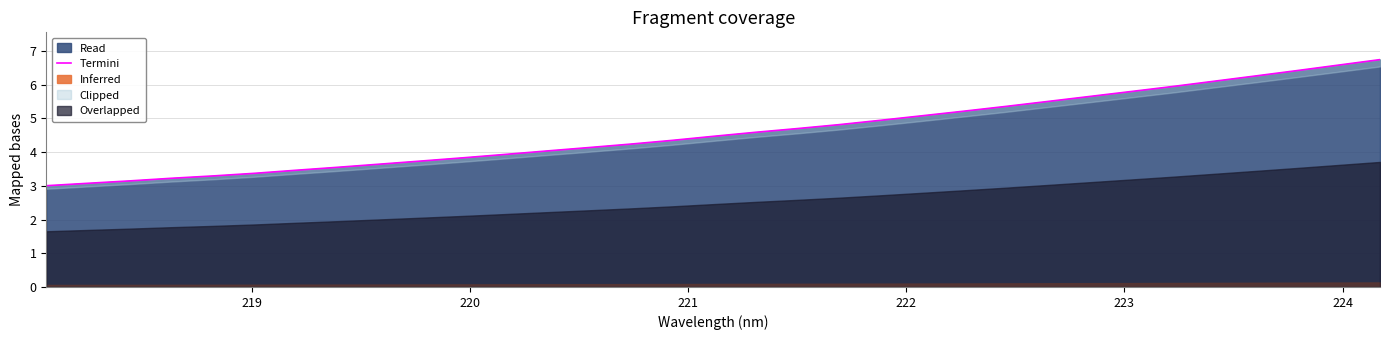

What is the lowest value of the Read series?

3.0